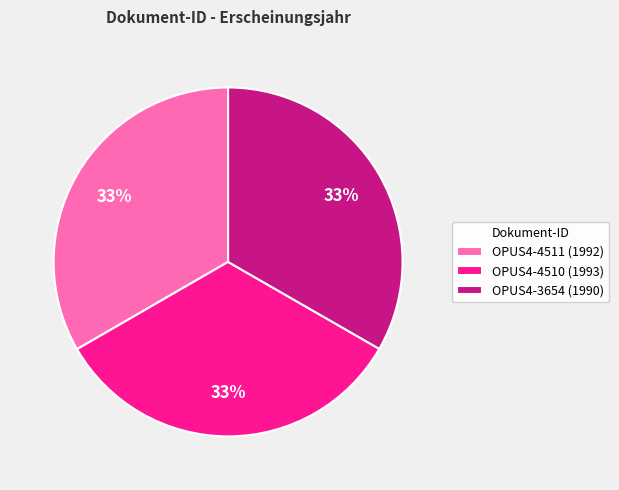

How many slices are in this pie chart?

3